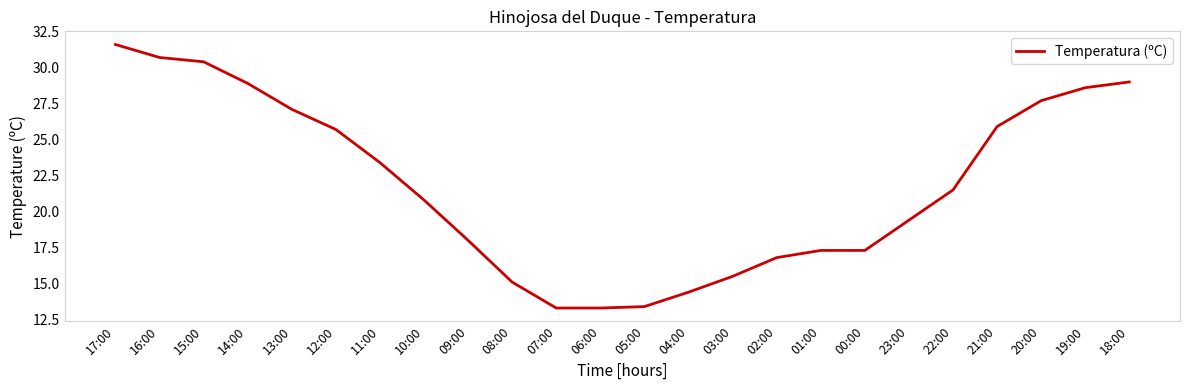

What is the difference between the second highest and minimum values?

17.4